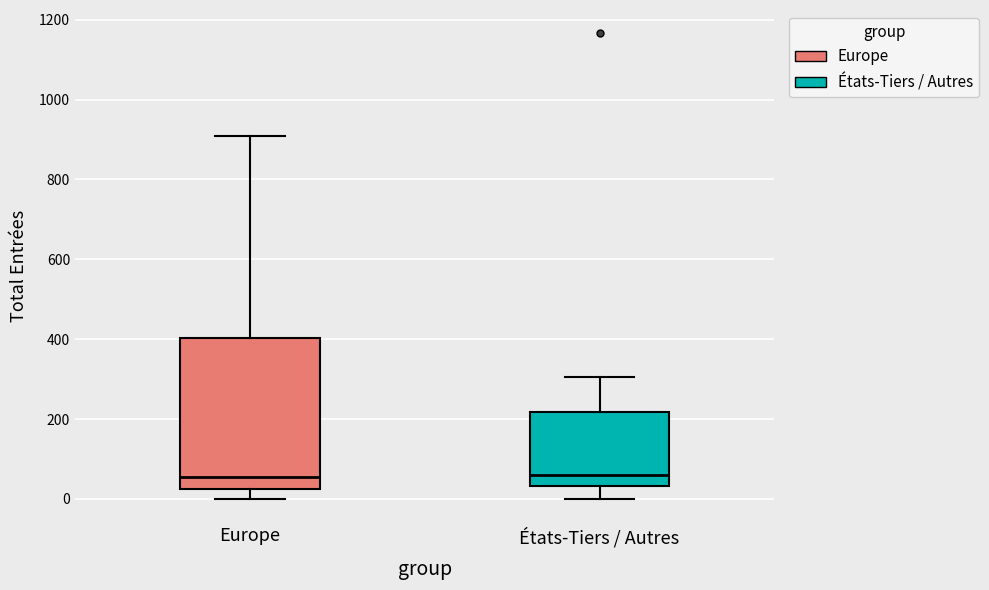

Where does the median line of the box for États-Tiers / Autres sit on the y-axis? The values are not printed on the chart, so give them approximately, as read against the axis.

60